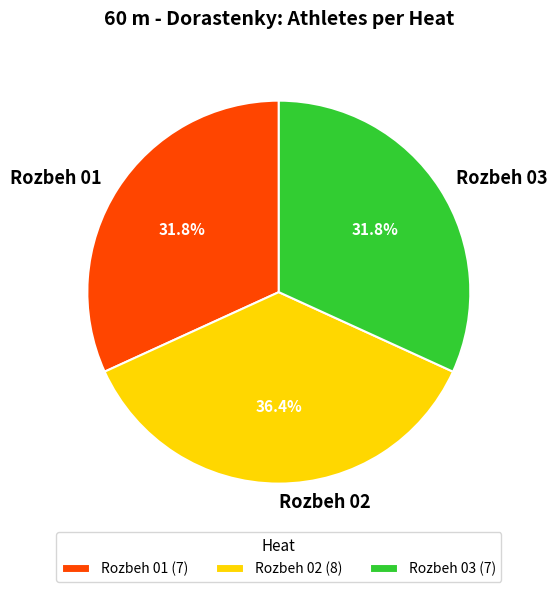

How many segments does this pie chart have?

3